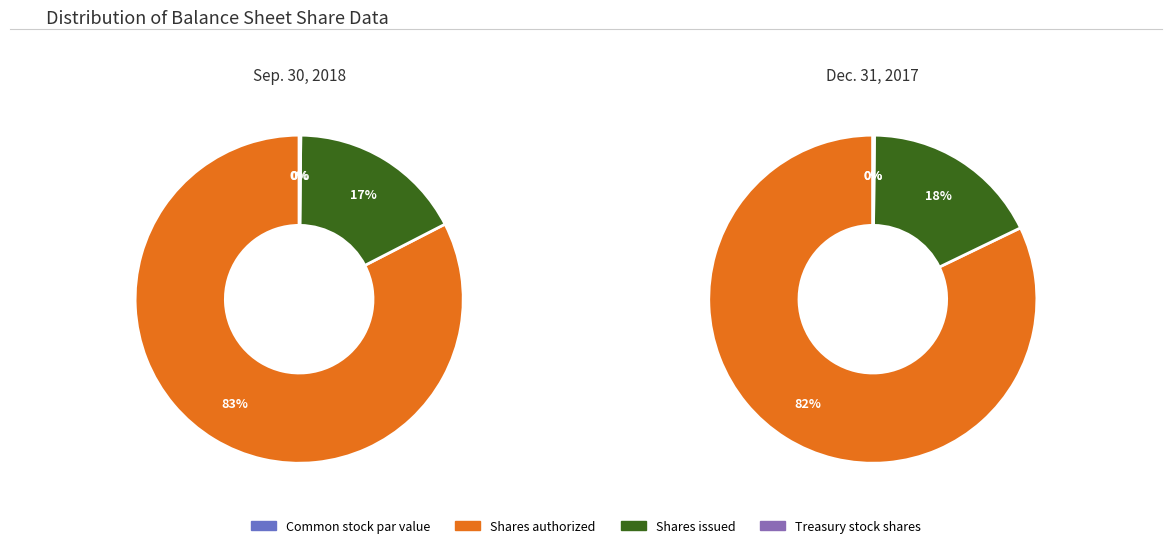

Which has a higher value, Dec. 31, 2017 or Sep. 30, 2018?

Dec. 31, 2017